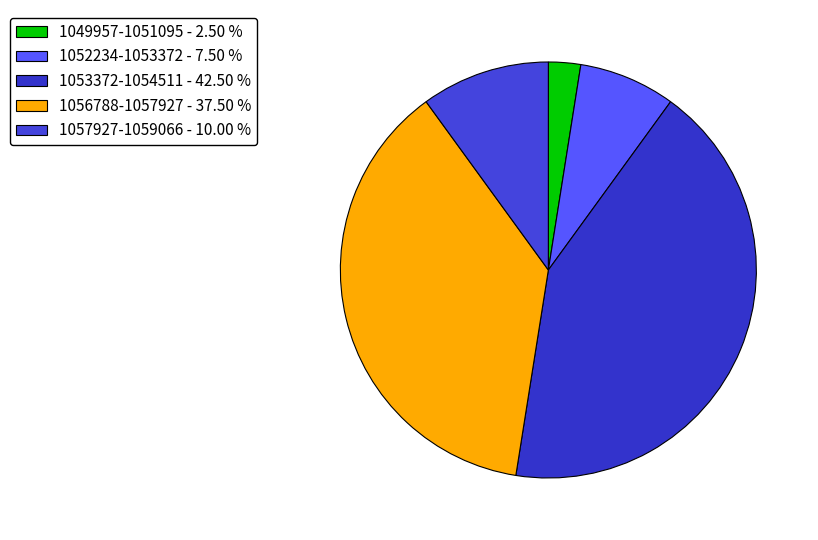

Rank the categories by value from lowest to highest.

1049957-1051095 - 2.50 %, 1052234-1053372 - 7.50 %, 1057927-1059066 - 10.00 %, 1056788-1057927 - 37.50 %, 1053372-1054511 - 42.50 %